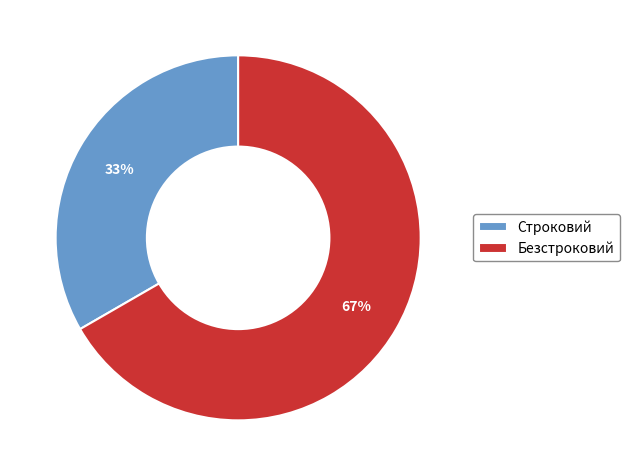

Between Безстроковий and Строковий, which is larger?

Безстроковий